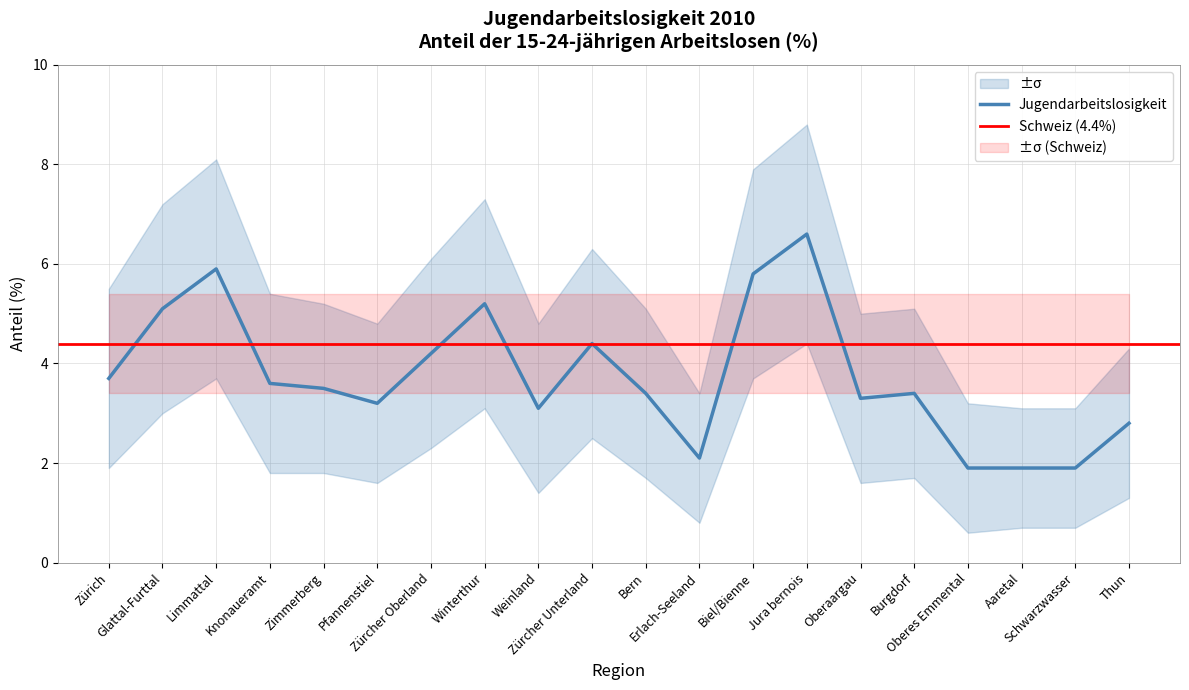

The Jugendarbeitslosigkeit series shows 5.4 at Knonaueramt. True or false?

False